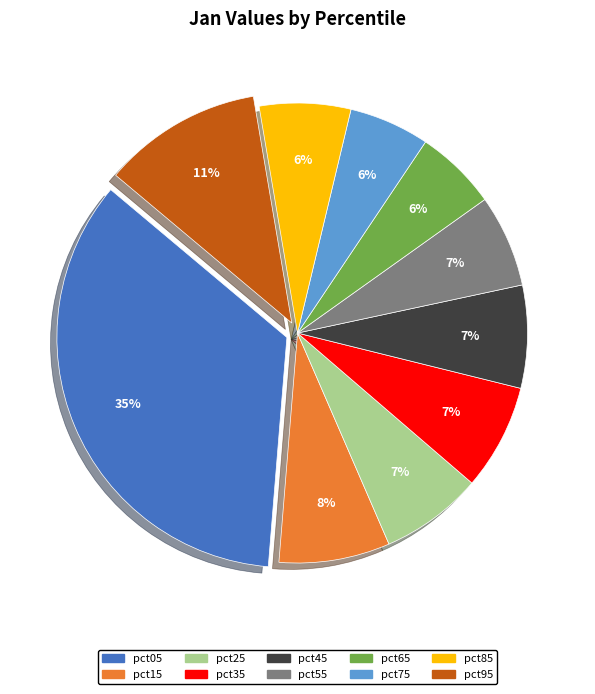

Which has a higher value, pct65 or pct35?

pct35